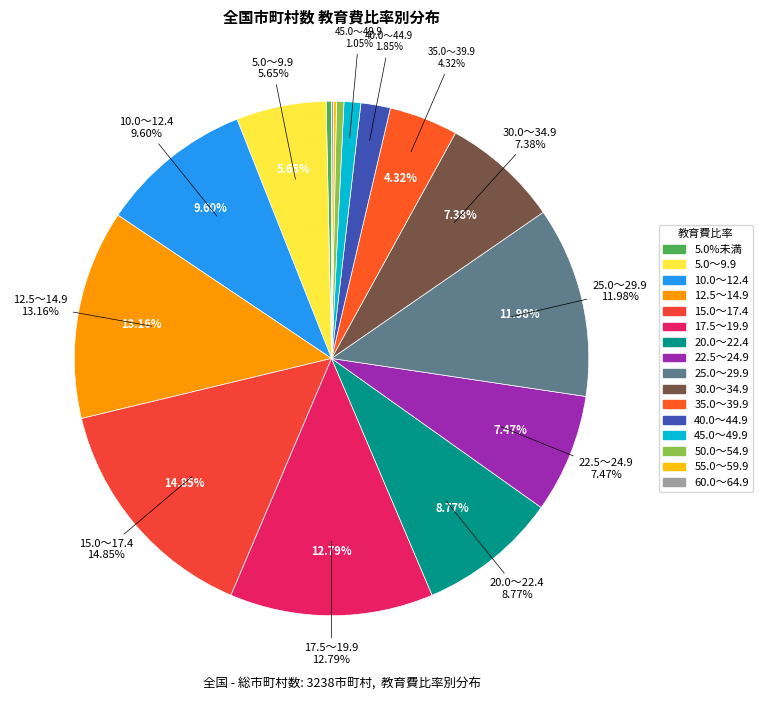

To the nearest percent, what is the average slice percentage?

6%